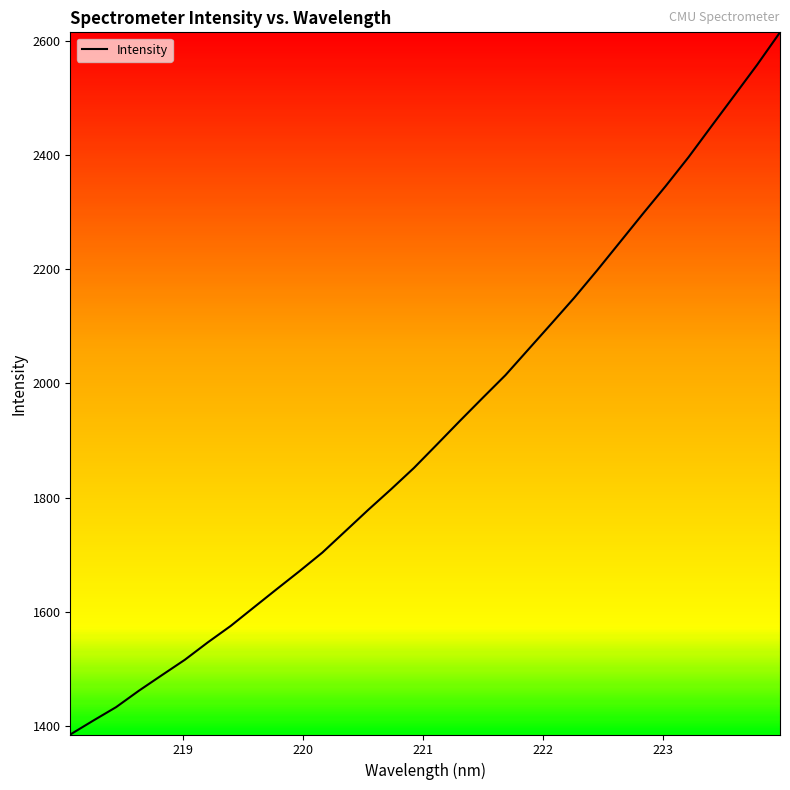

What is the greatest value displayed?

2614.6